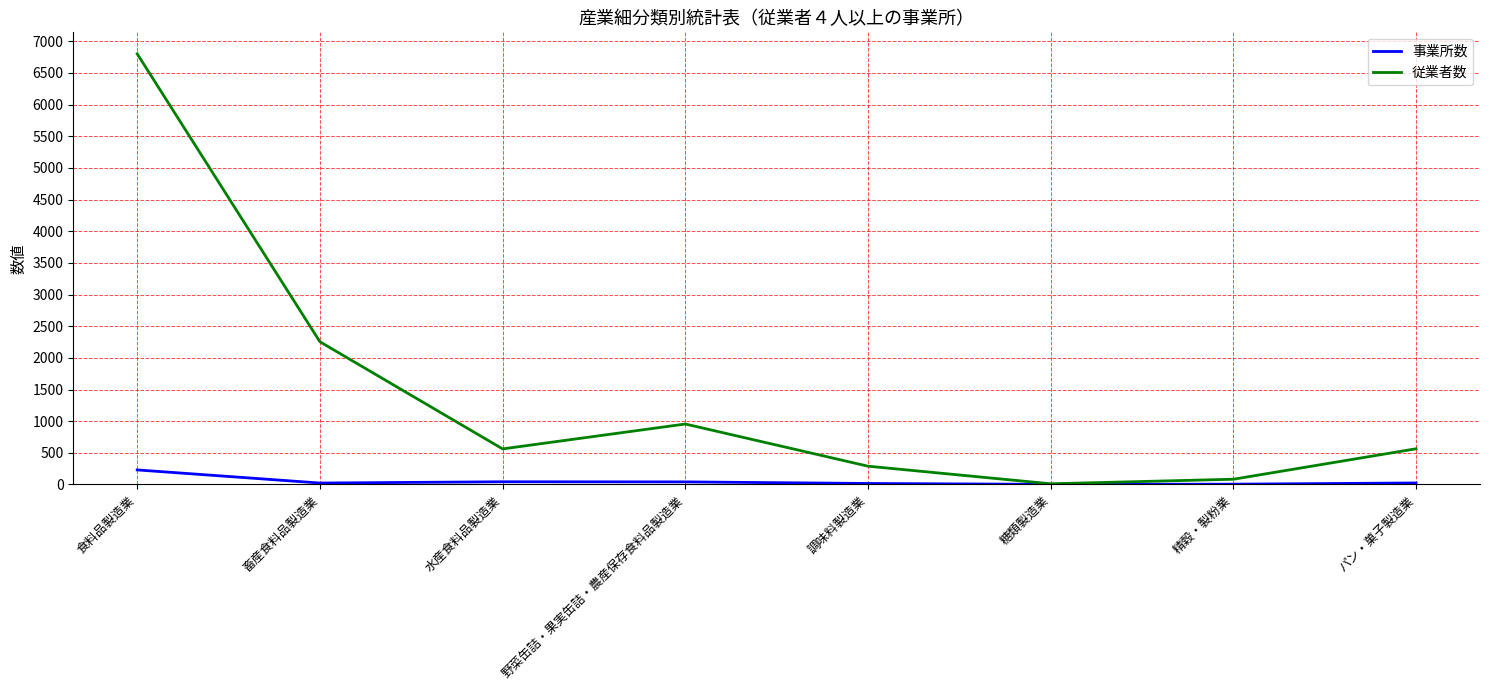

The 事業所数 series shows 230 at 食料品製造業. True or false?

True